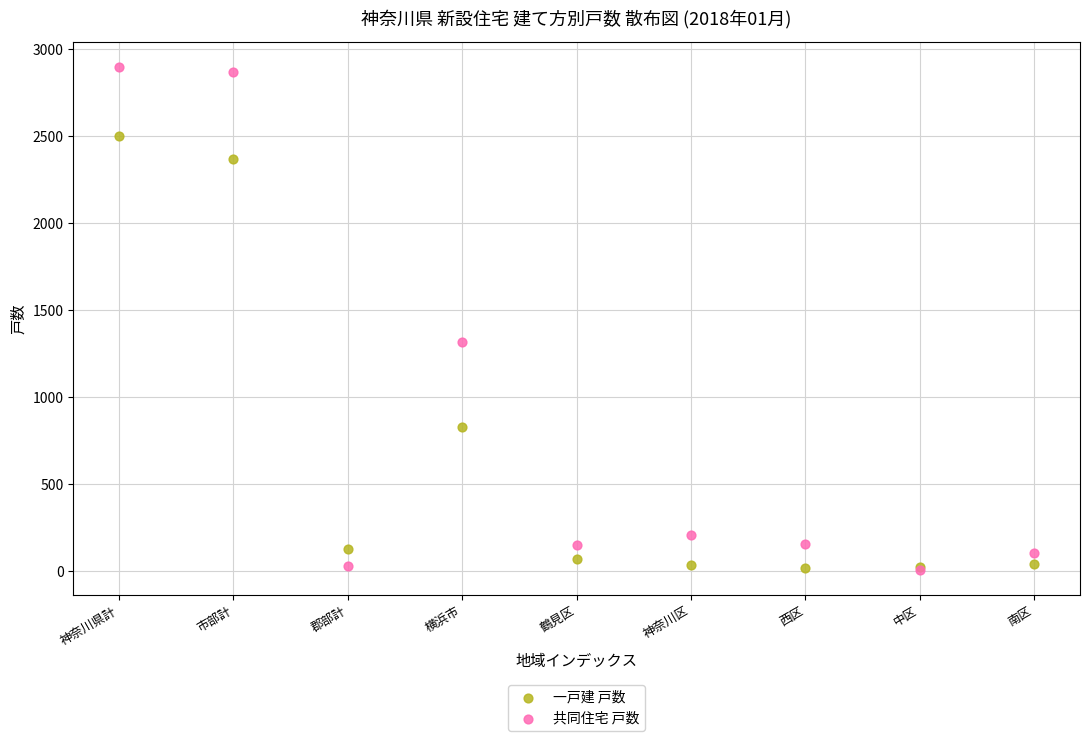

In the 一戸建 戸数 series, what Y value is closest to 1257?

828